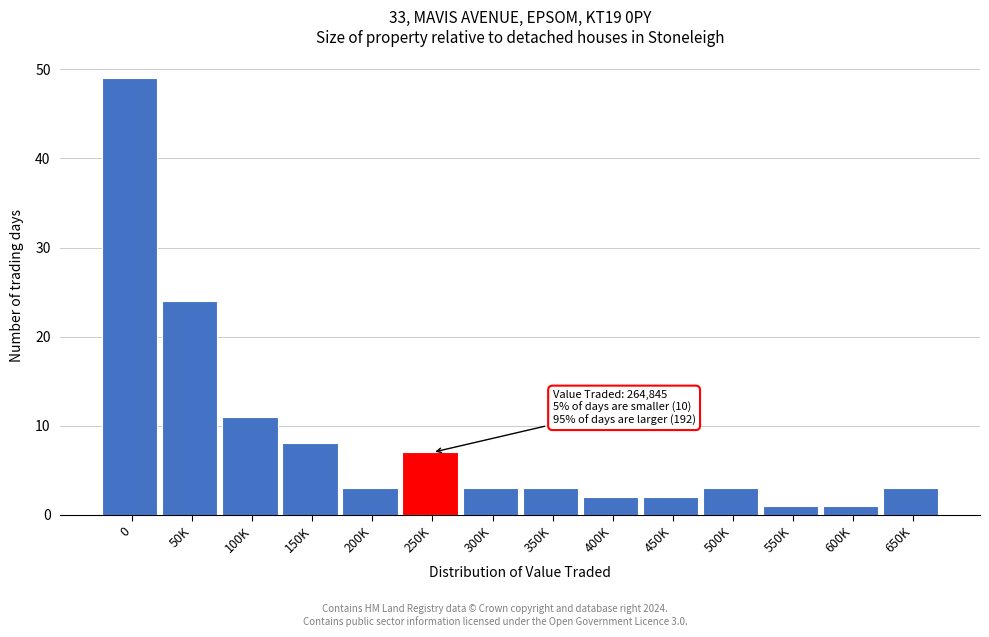

Reading left to right, what are all the values shown in this chart?

0=49	50K=24	100K=11	150K=8	200K=3	250K=7	300K=3	350K=3	400K=2	450K=2	500K=3	550K=1	600K=1	650K=3